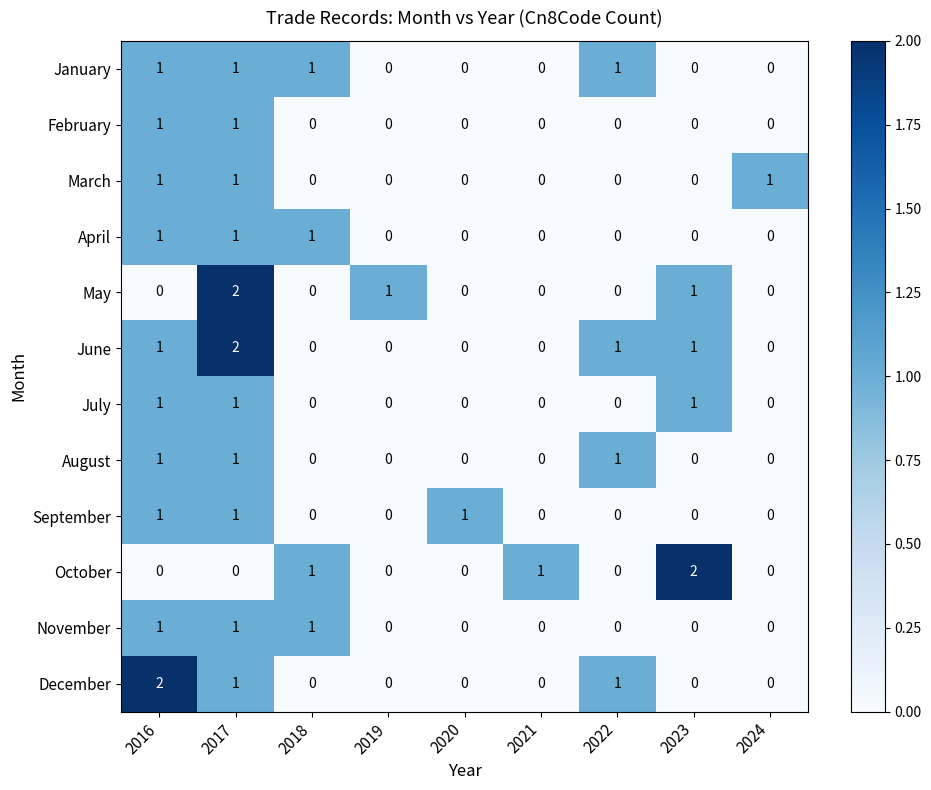

At which category is the sum across all series the highest?

2017